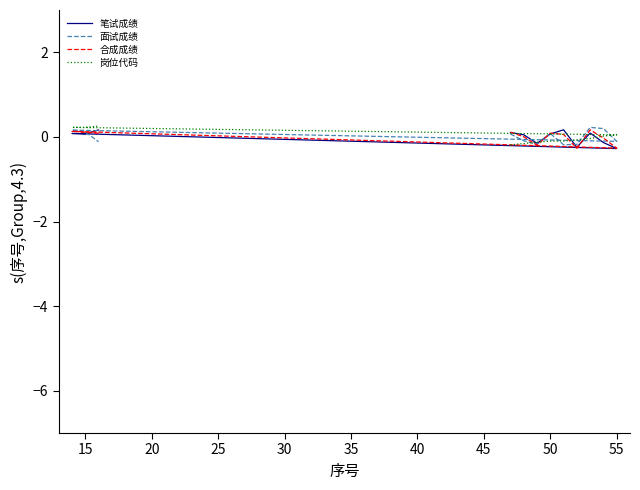

Which series has the largest range (max minus min)?

笔试成绩